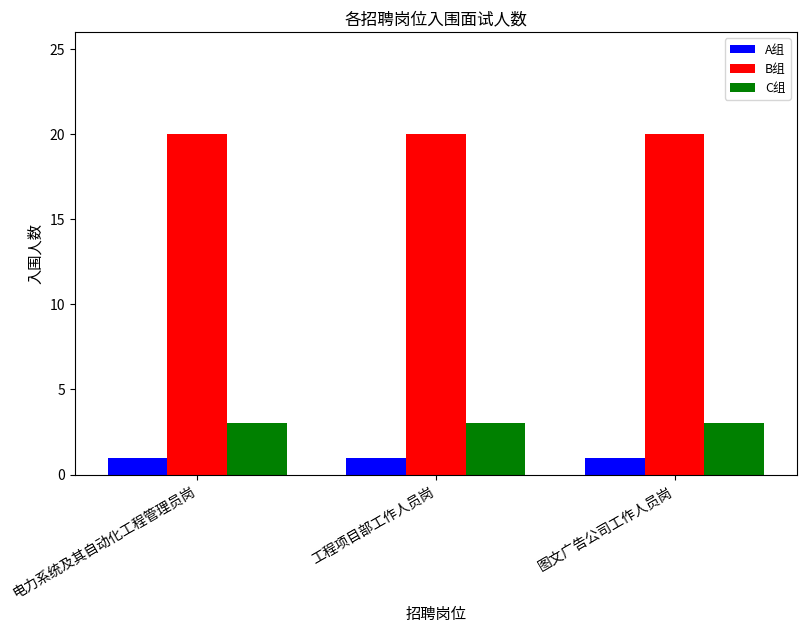

Is it true that B组 equals 26 at 图文广告公司工作人员岗?

False